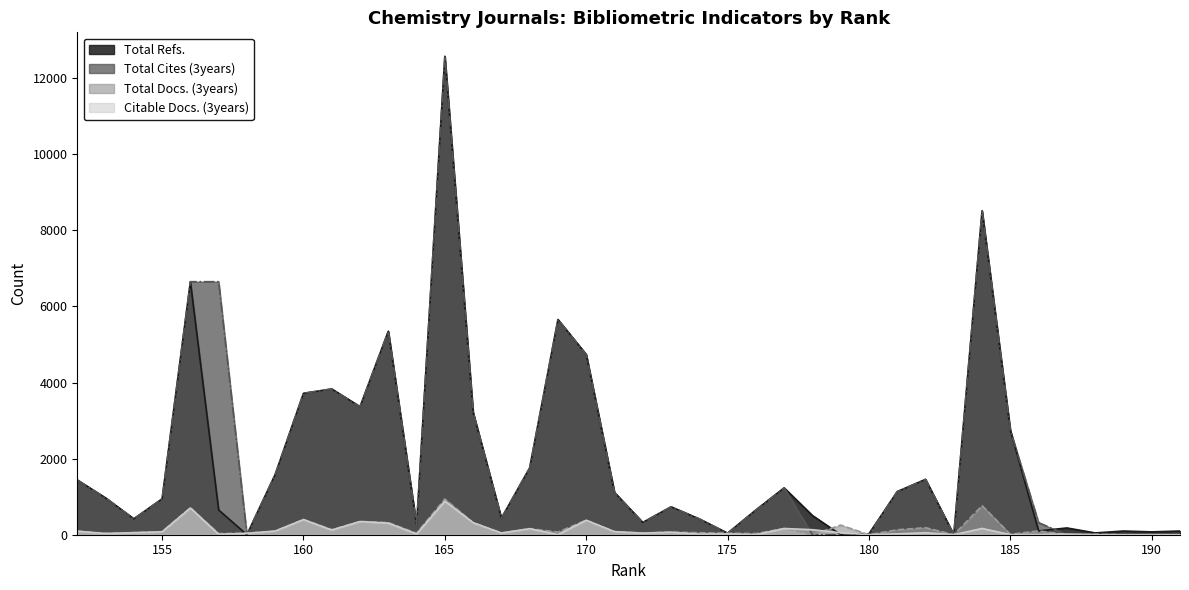

True or false: Total Refs. and Citable Docs. (3years) cross at least once.

True